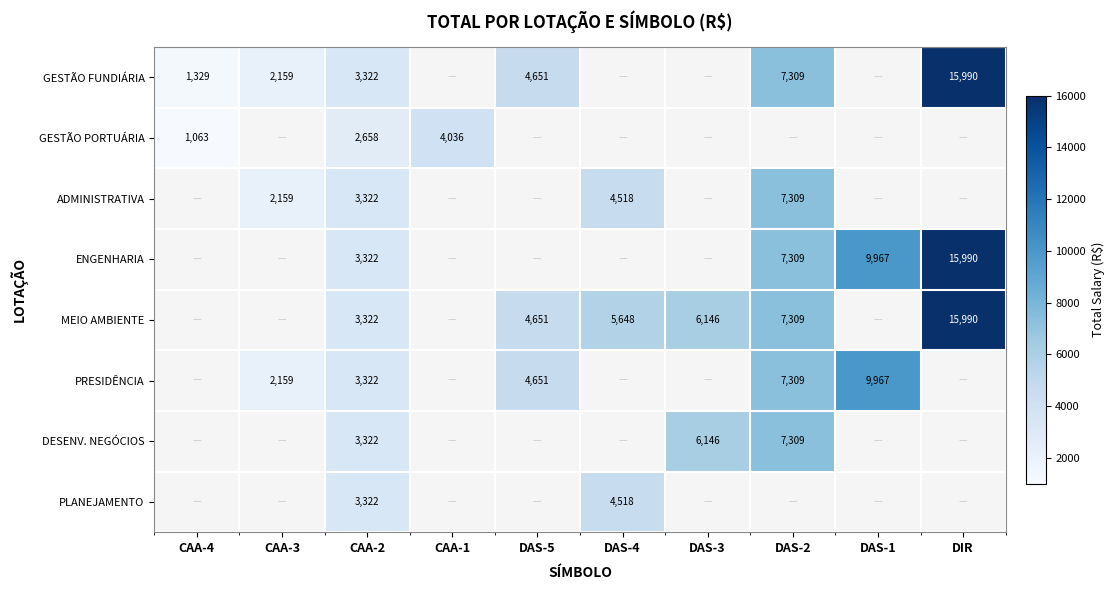

How many values in PLANEJAMENTO are above zero?

2